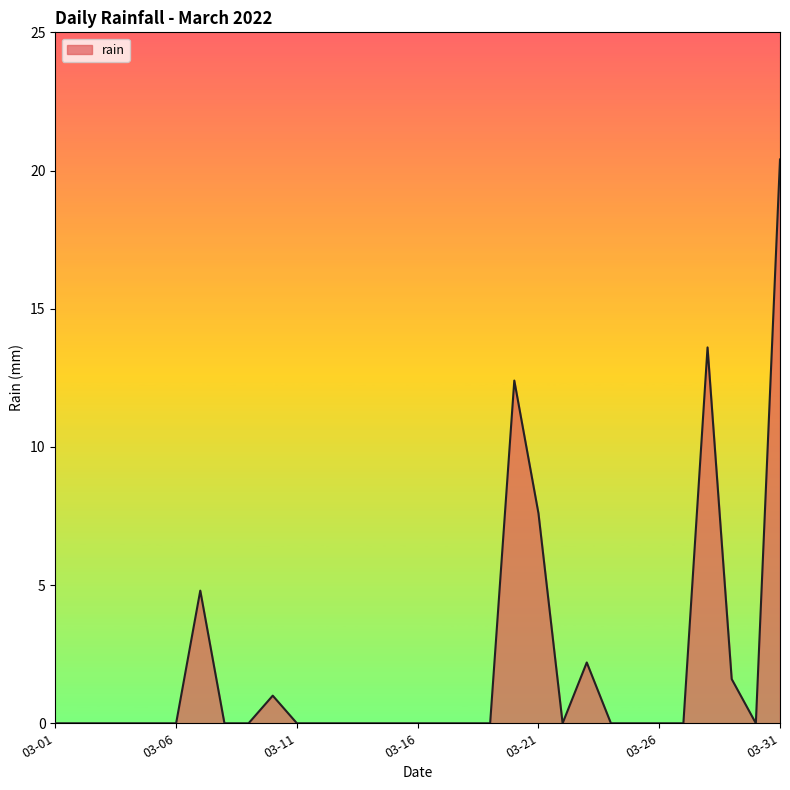

What is the greatest value displayed?

20.4